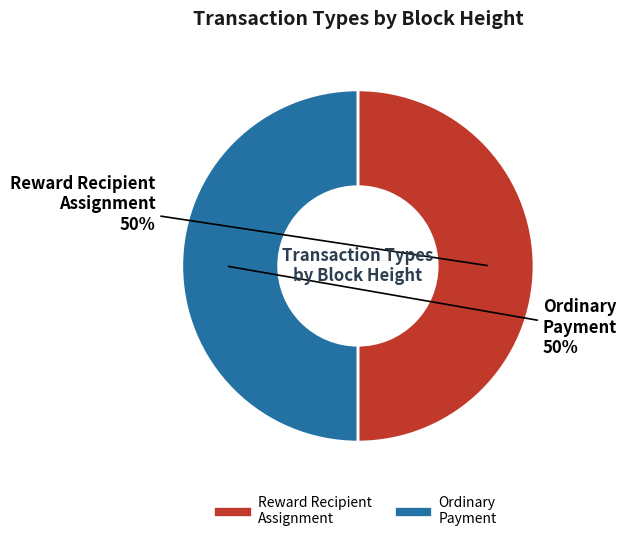

Which slice is the largest?

Height 1048471
(Reward Recipient Assignment)